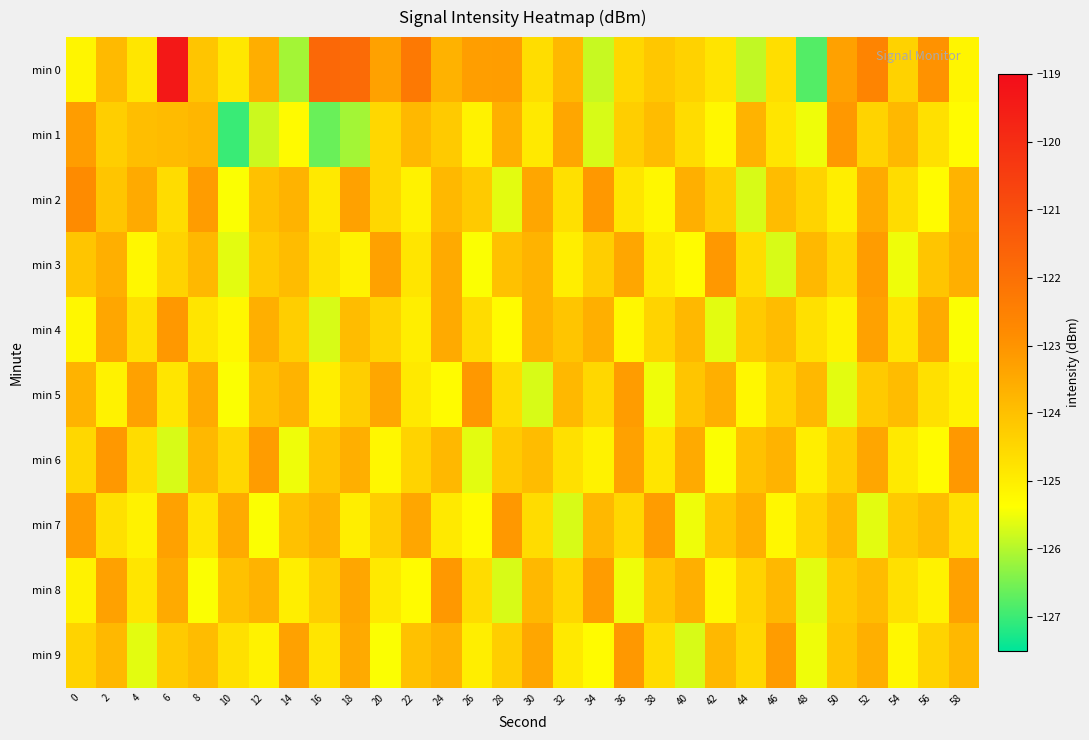

What is the difference between the highest and lowest values at 52?

3.0